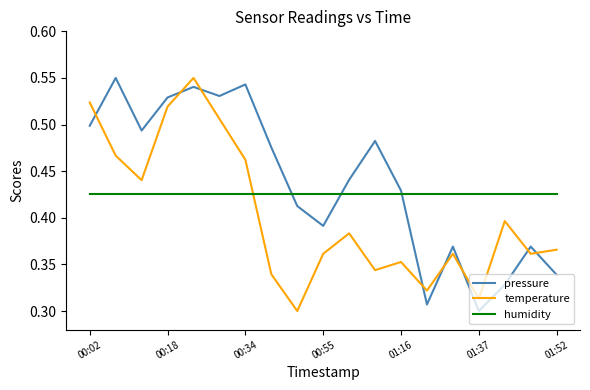

After their last crossing, which series has the higher values: pressure or humidity?

humidity